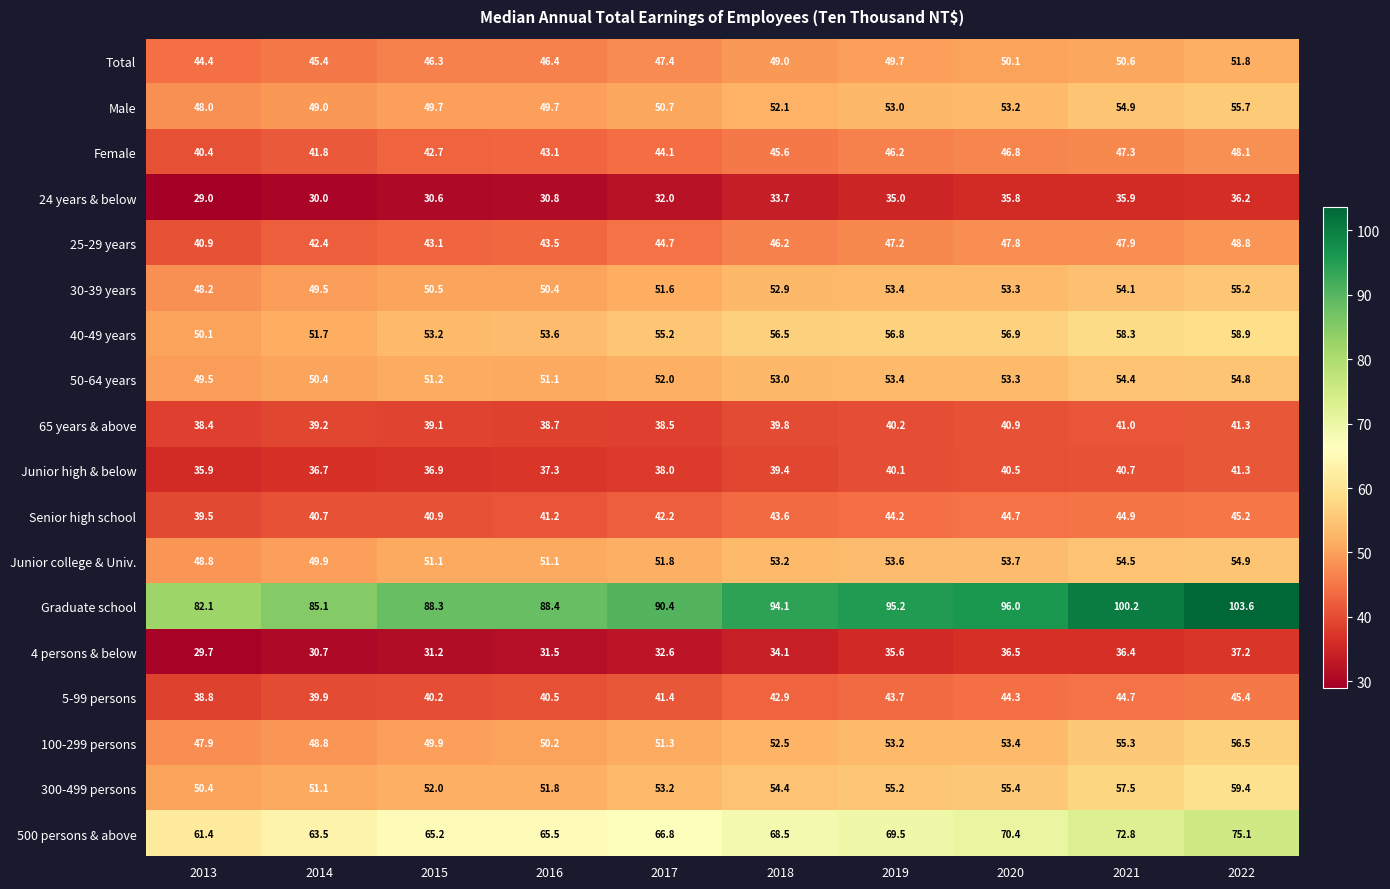

At which label is 40-49 years closest to 54?

2016